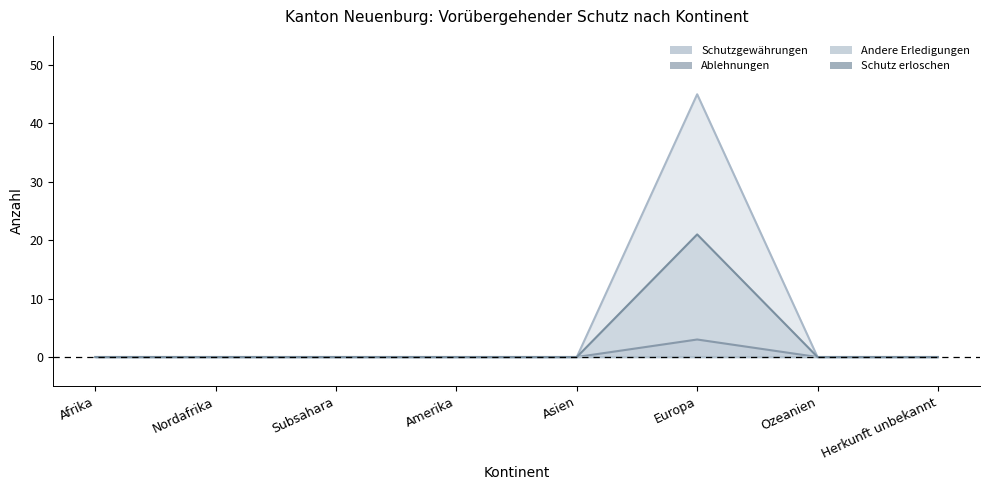

The value of Ablehnungen at Asien is 0. True or false?

True